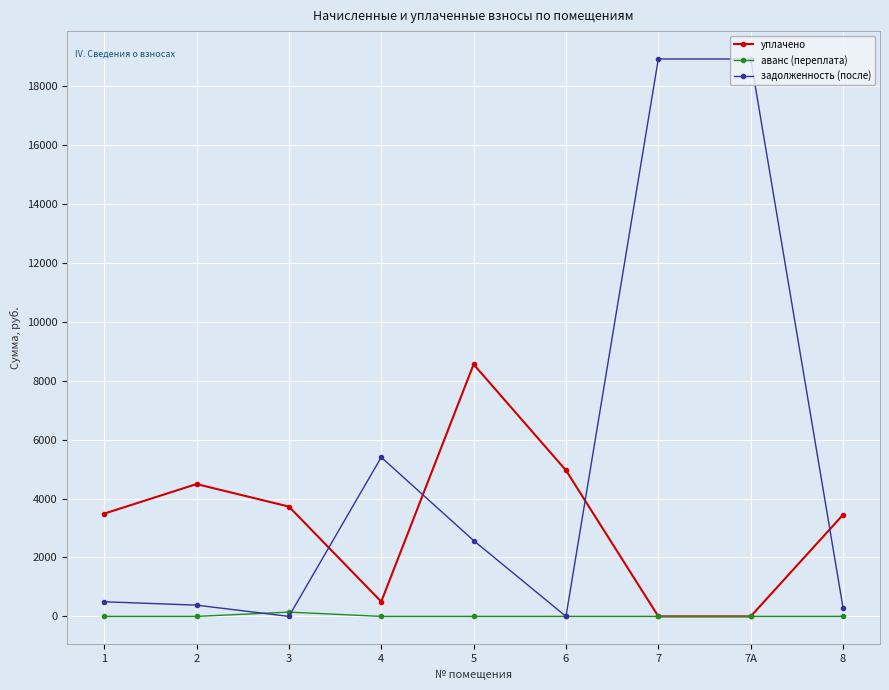

What is the spread (max minus min) of values at 7?

18918.4